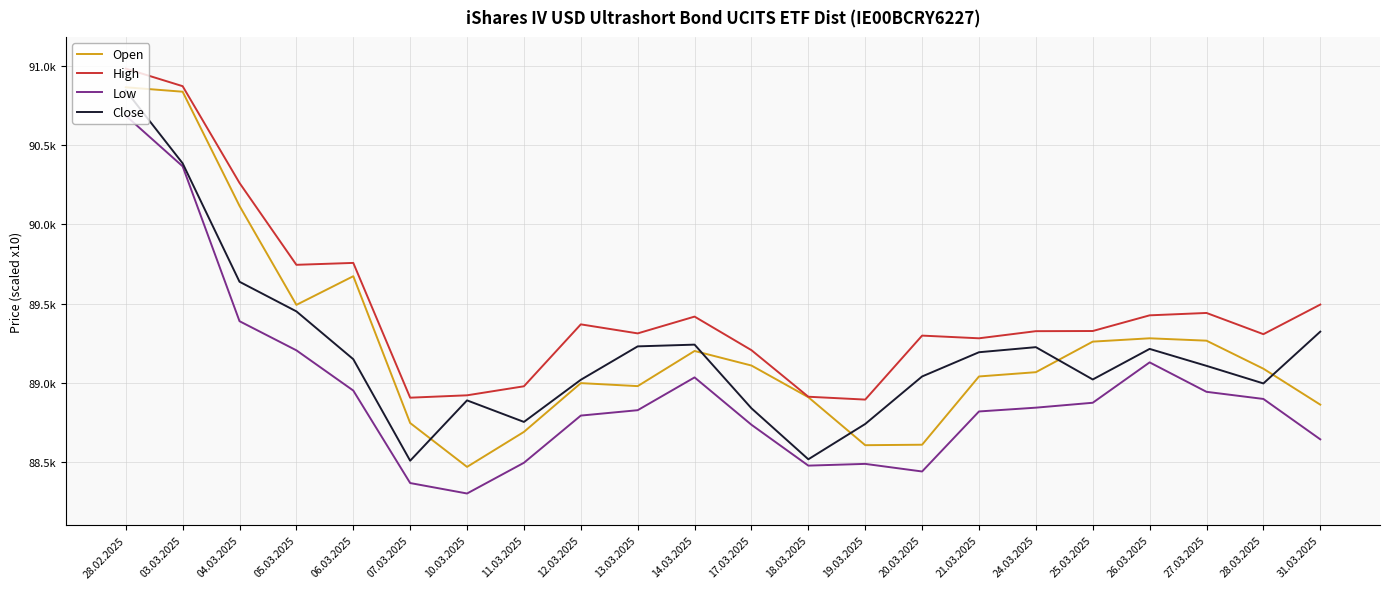

Which label corresponds to the largest value in the chart?

28.02.2025